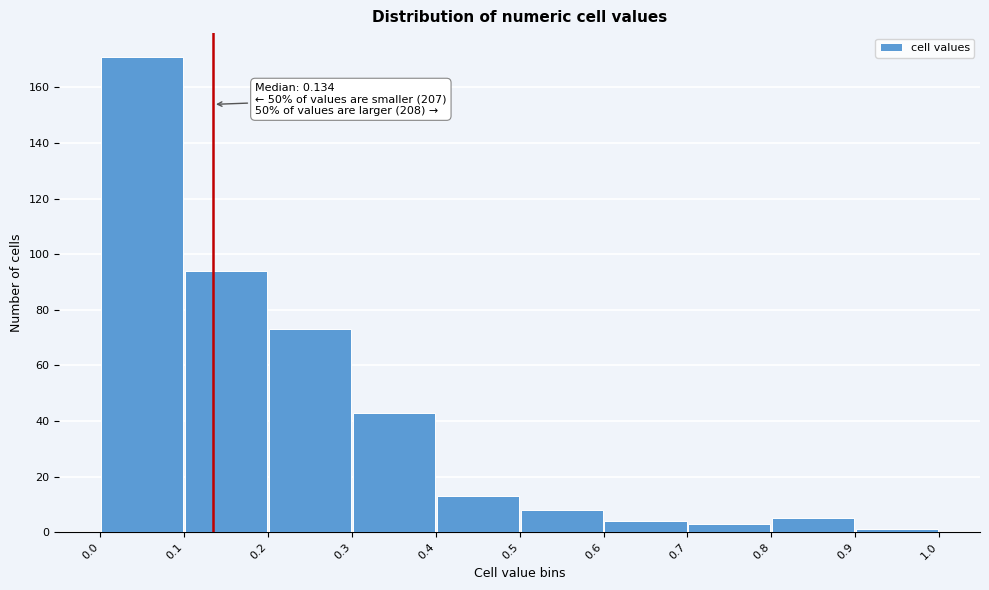

Which range on the x-axis has the tallest bar?

0.0 to 0.1